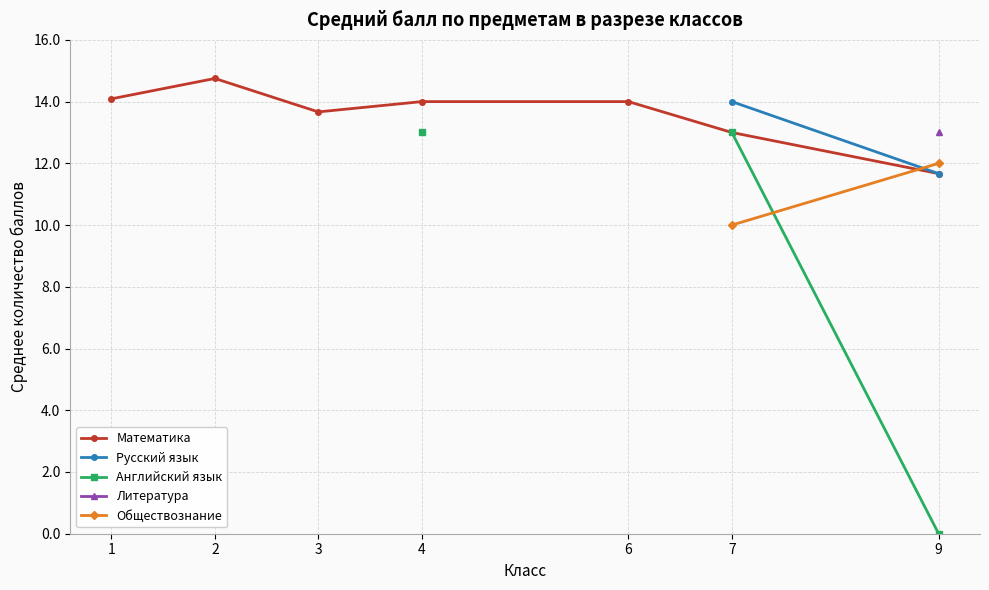

What is the maximum value for Математика?

14.8